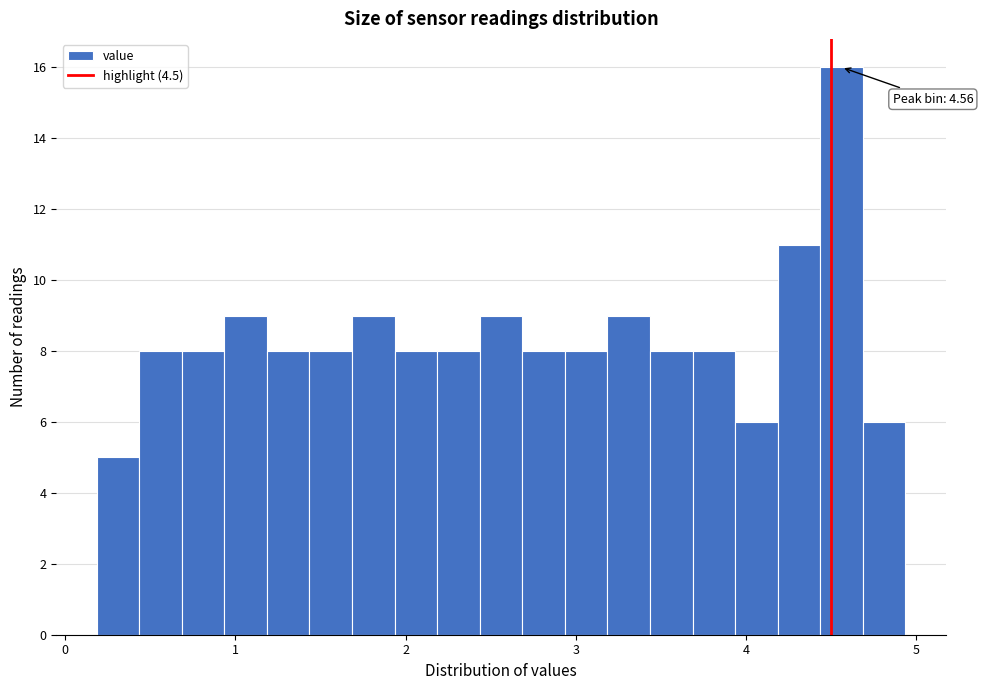

Around what value on the x-axis is the tallest bar? Give the approximate position of its centre, as read against the axis.

4.6